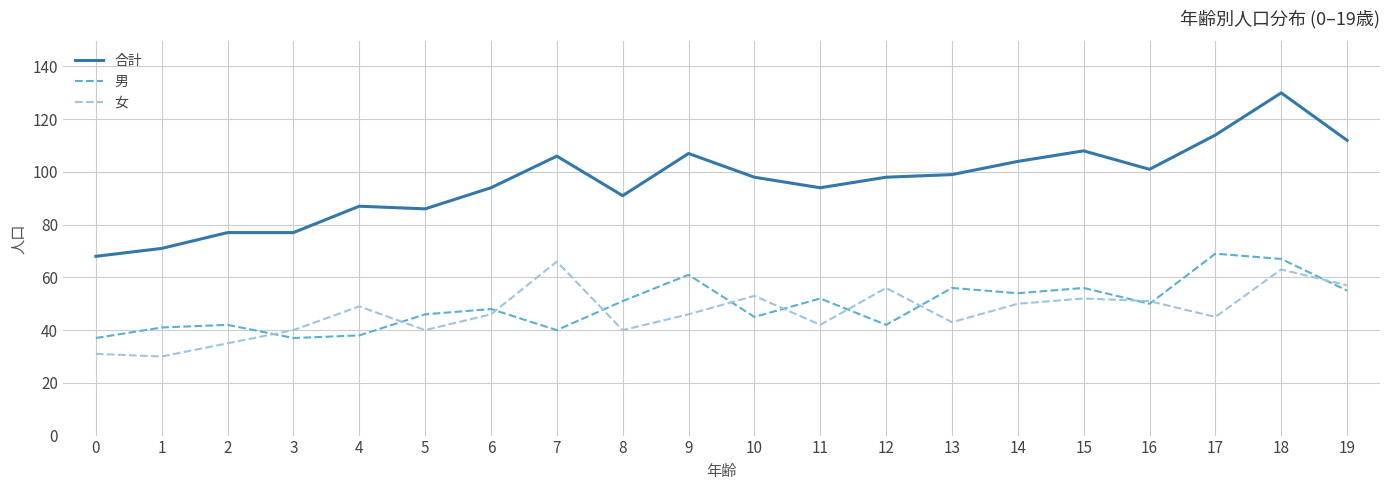

True or false: 男 and 合計 intersect in this chart.

False